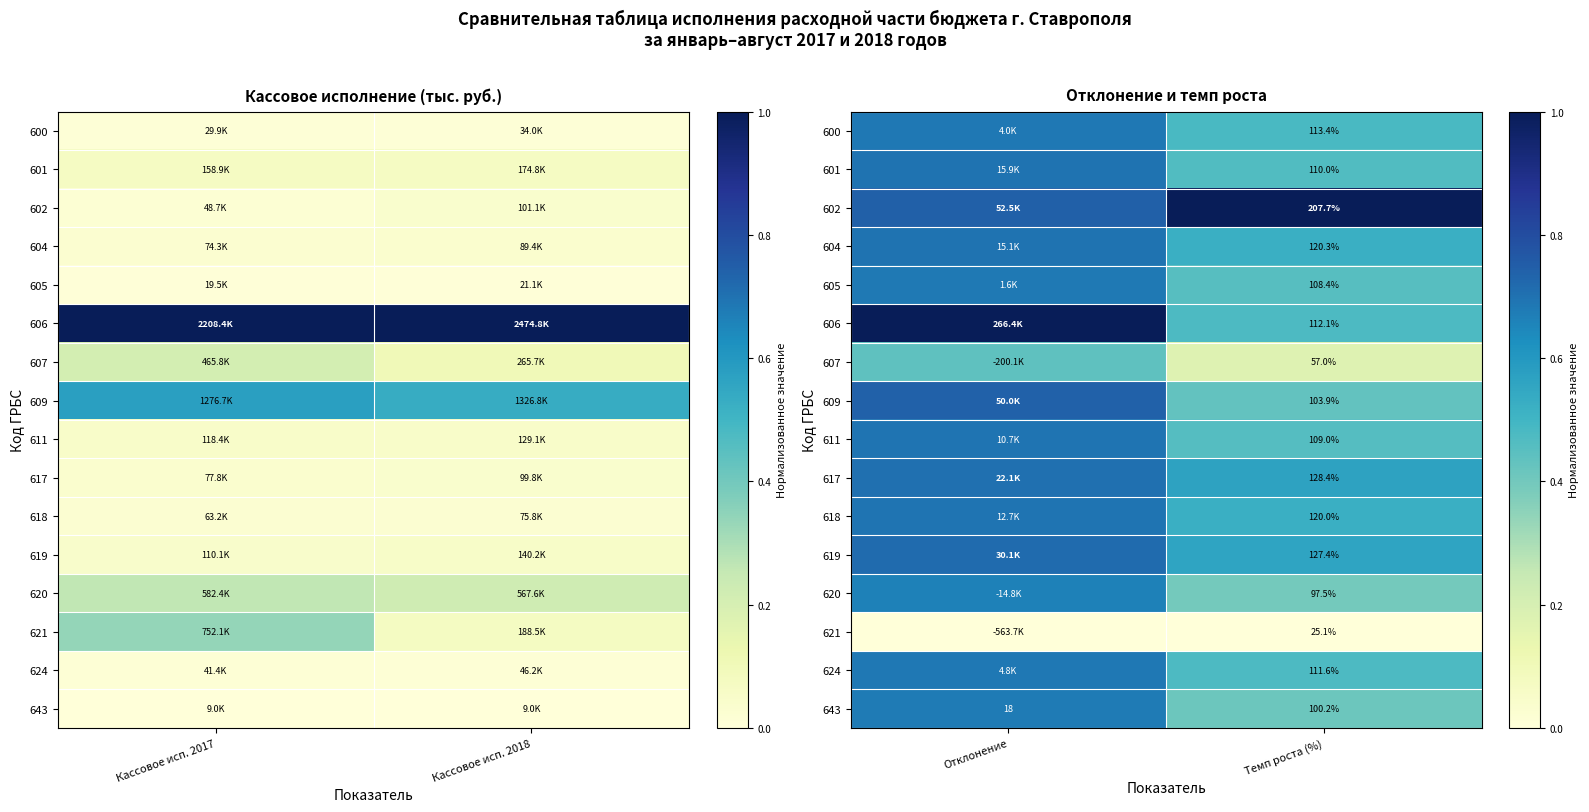

At which label is 643 closest to 0?

Темп роста (%)